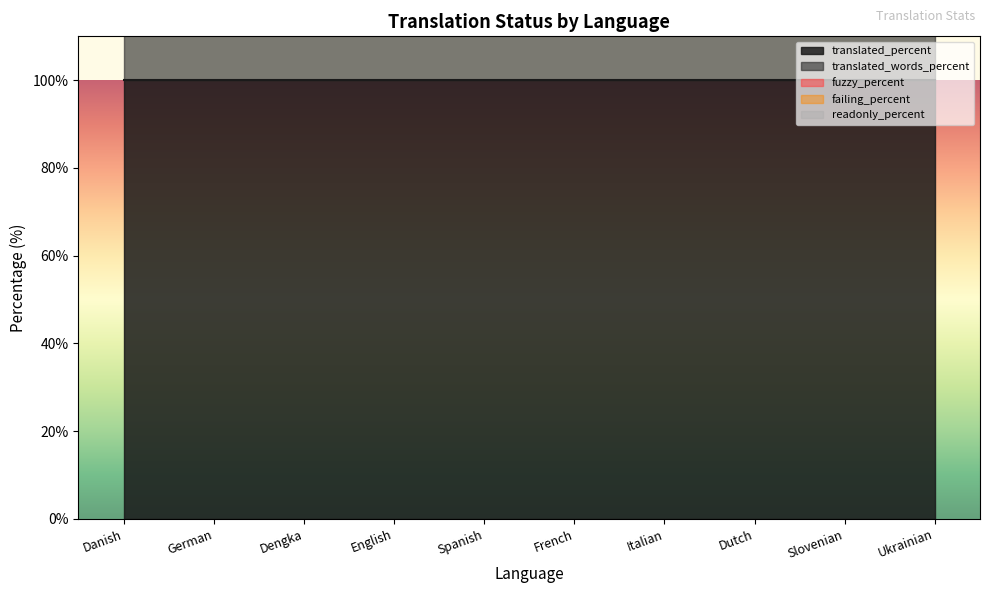

Which series has the largest total across all categories?

translated_percent